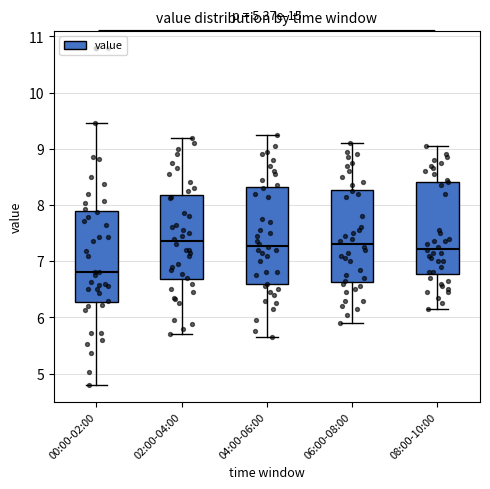

Reading left to right, read every box against the y-axis: the position of its median line, the range the box covers, and the ends of its whiskers. The values are not printed on the chart, so give them approximately, as read against the axis.

00:00-02:00: median 6.8, box 6.3 to 7.9, whiskers 4.8 to 9.5
02:00-04:00: median 7.4, box 6.7 to 8.2, whiskers 5.7 to 9.2
04:00-06:00: median 7.3, box 6.6 to 8.3, whiskers 5.7 to 9.3
06:00-08:00: median 7.3, box 6.6 to 8.3, whiskers 5.9 to 9.1
08:00-10:00: median 7.2, box 6.8 to 8.4, whiskers 6.2 to 9.1